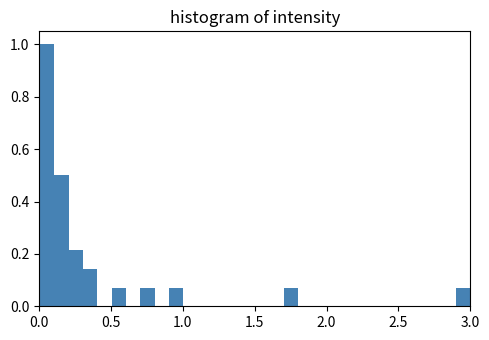

Around what value on the x-axis is the tallest bar? Give the approximate position of its centre, as read against the axis.

0.05